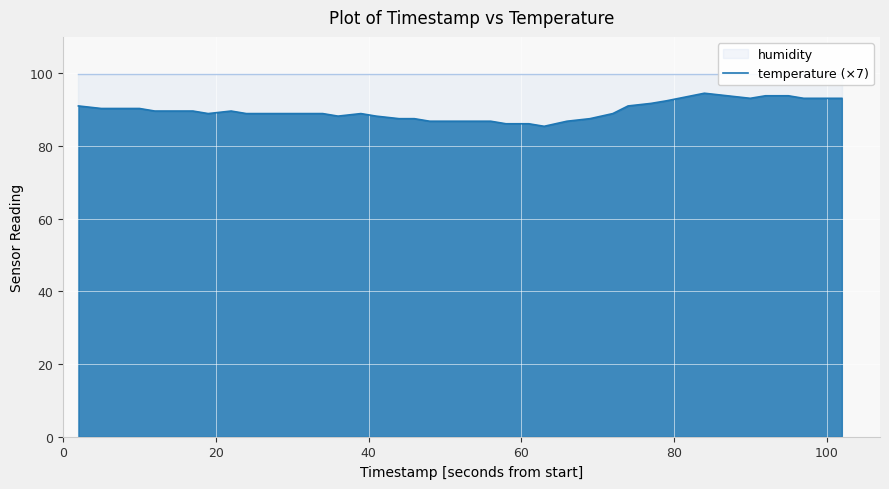

How many categories are shown in the chart?

40